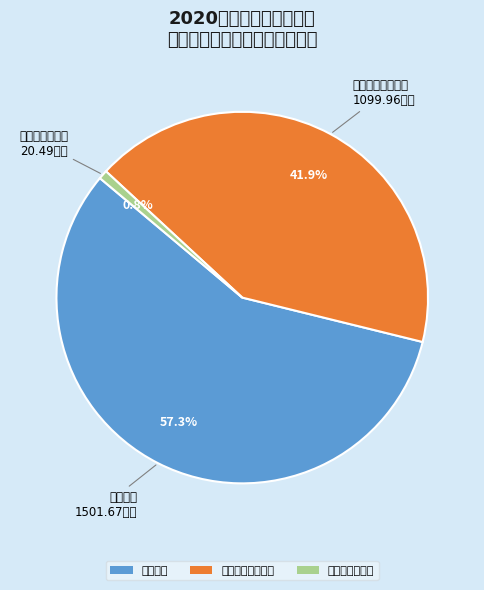

True or false: 行政运行 accounts for 57% of the total.

True